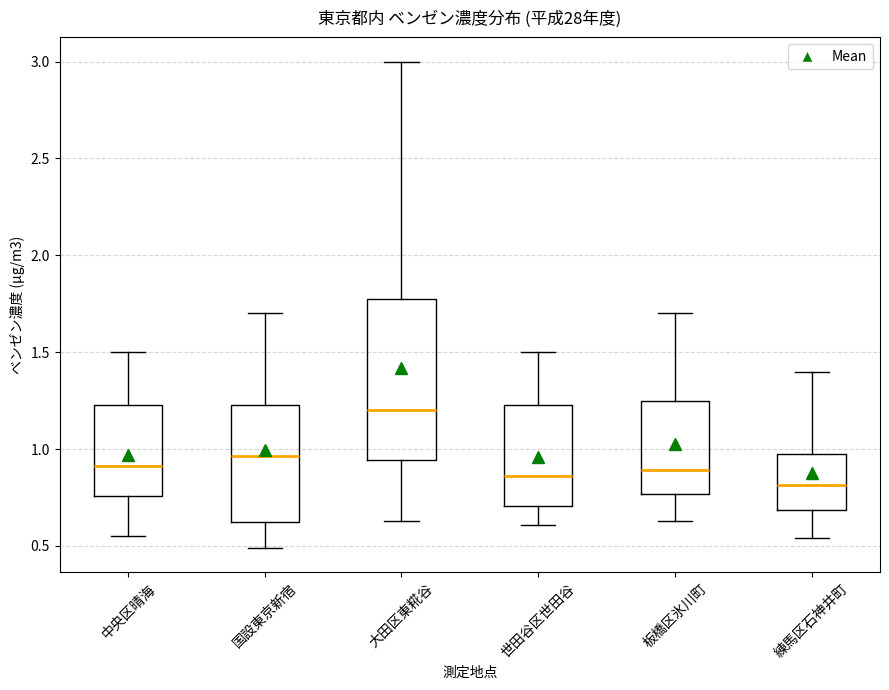

Where does the upper whisker of the box for 世田谷区世田谷 end on the y-axis? The values are not printed on the chart, so give them approximately, as read against the axis.

1.50